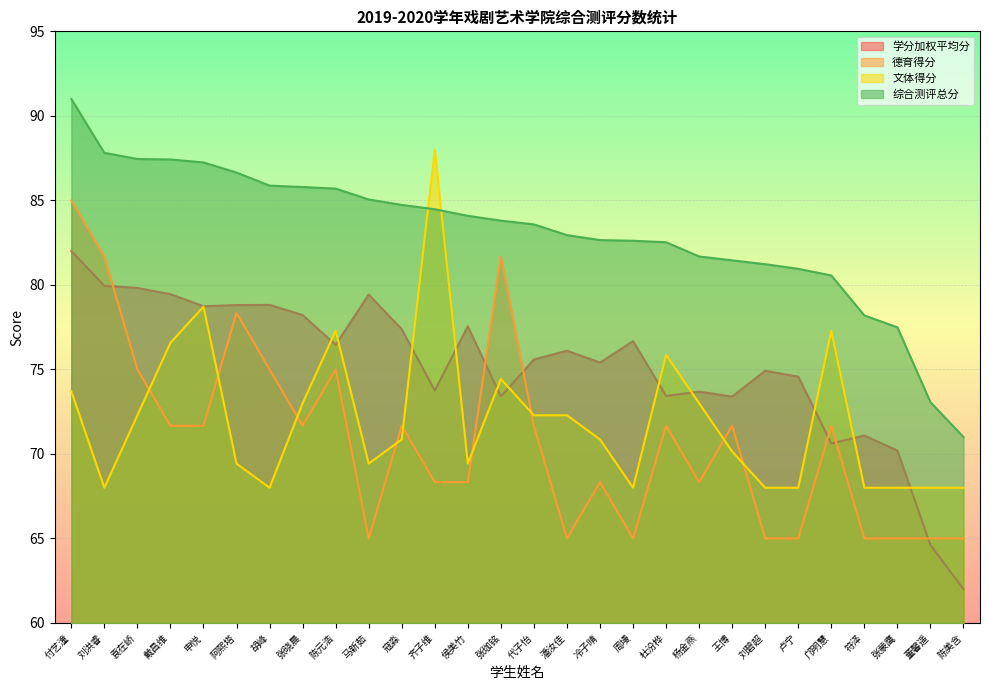

What is the average value of the 综合测评总分 series?

83.1